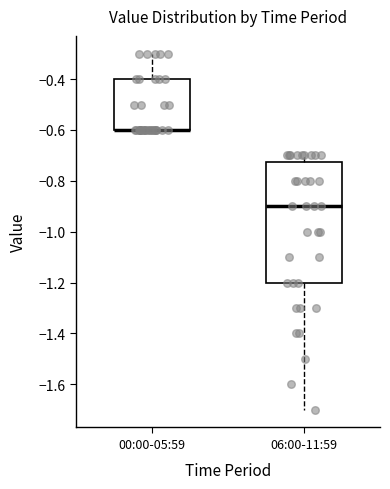

Comparing the boxes themselves (not the whiskers), which one is the tallest?

06:00-11:59